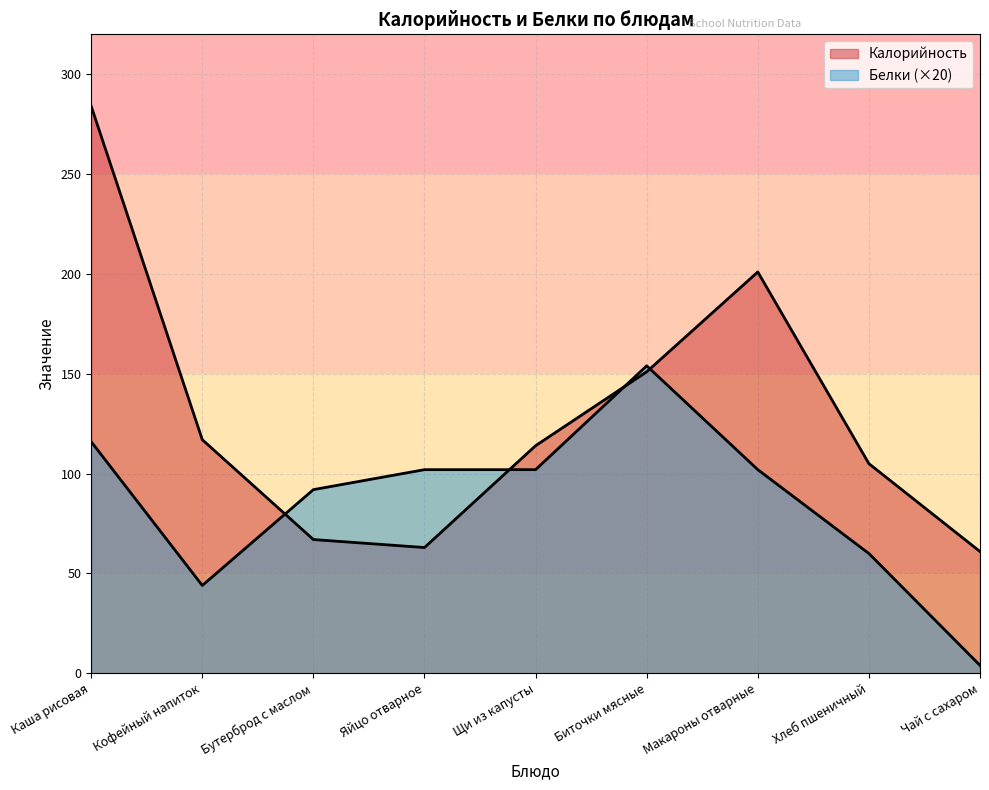

The value of Калорийность at Чай с сахаром is 105. True or false?

False